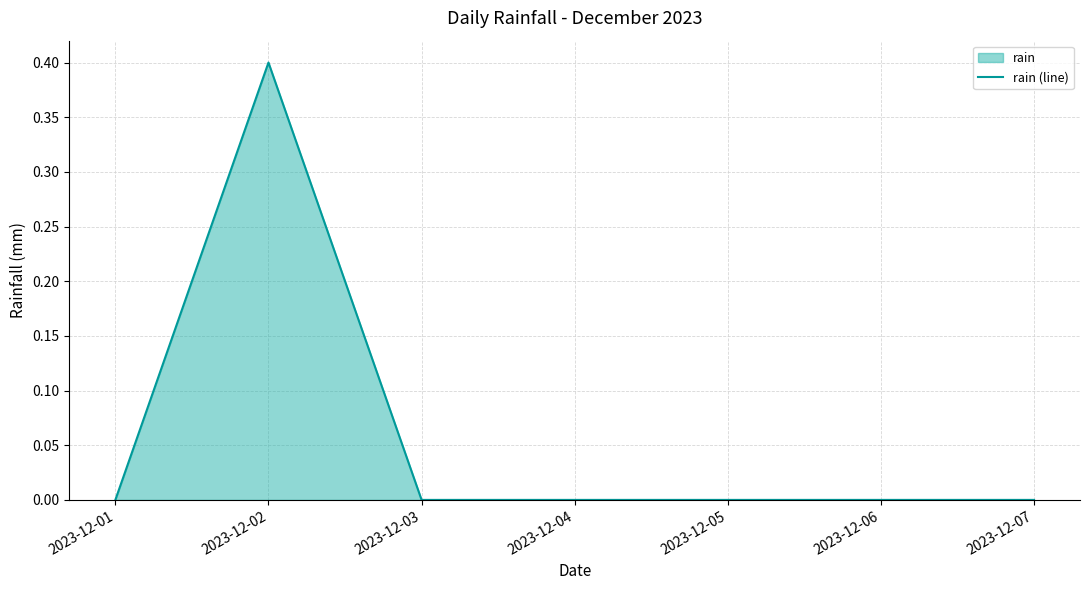

True or false: the data shows 0.0 at 2023-12-03.

True